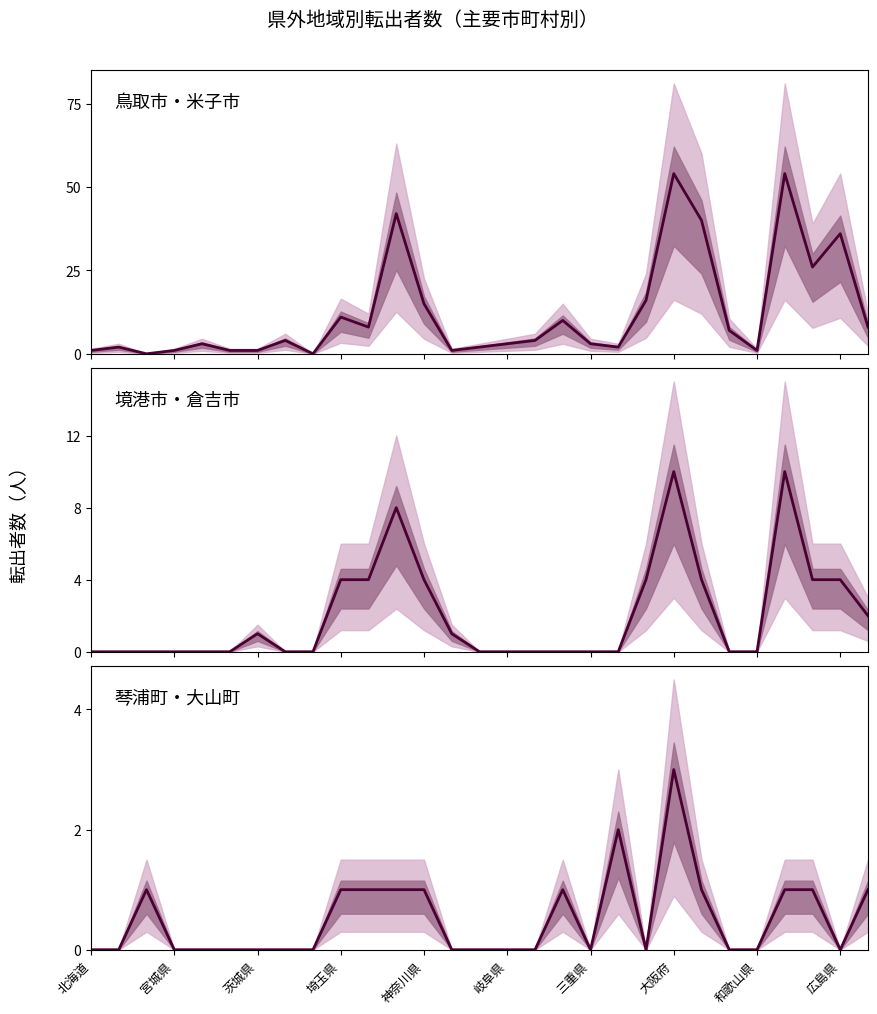

True or false: 鳥取市+米子市 has a value of 10 at 17.

True